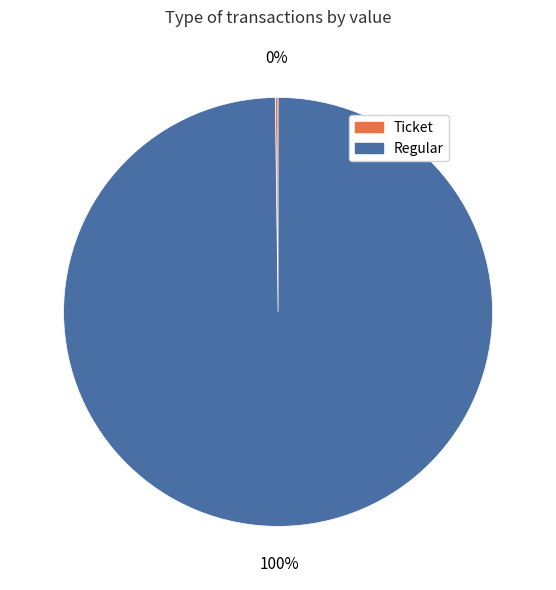

Which category has the biggest portion of the pie?

Regular